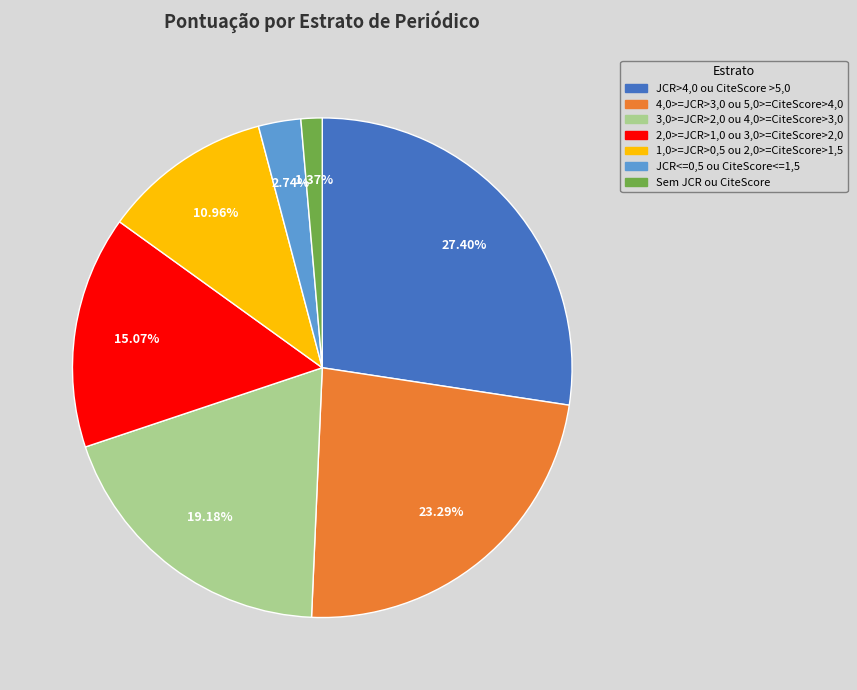

To the nearest percent, what is the difference between the largest and smallest slice percentages?

26%